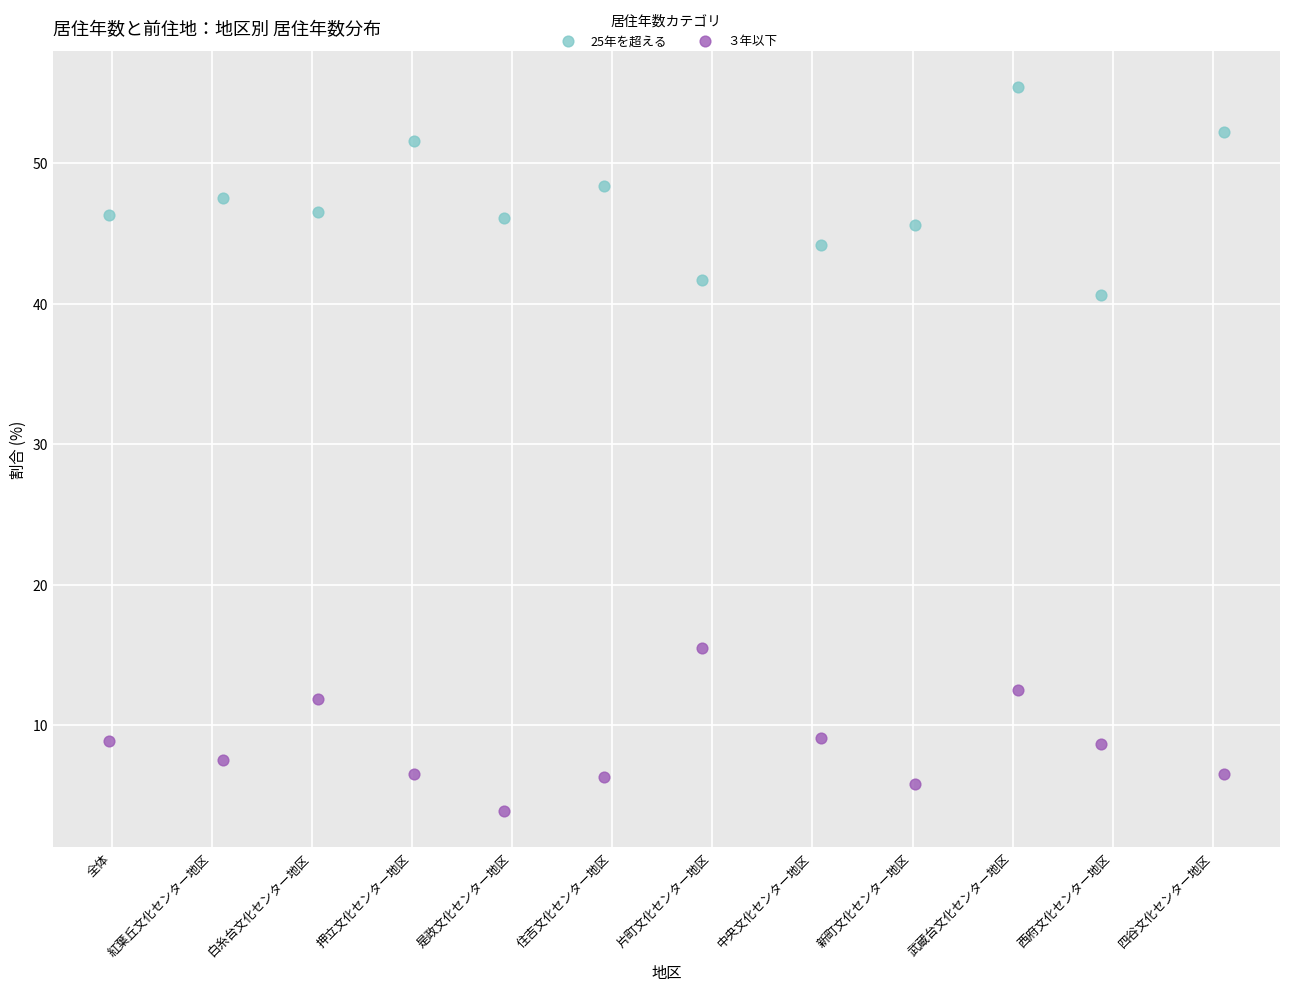

Which series reaches the maximum Y coordinate?

25年を超える